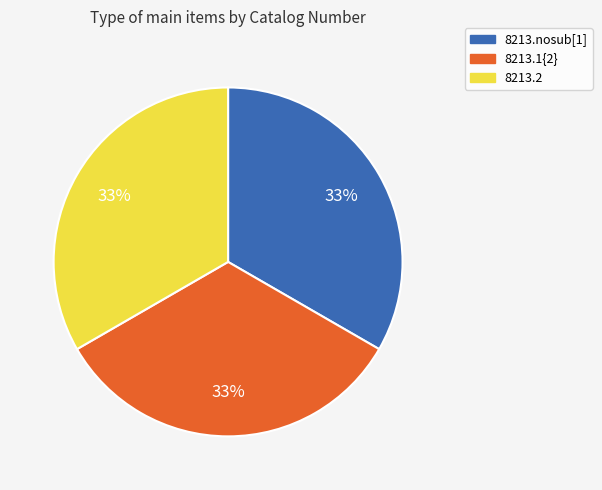

Count the number of slices in the pie.

3